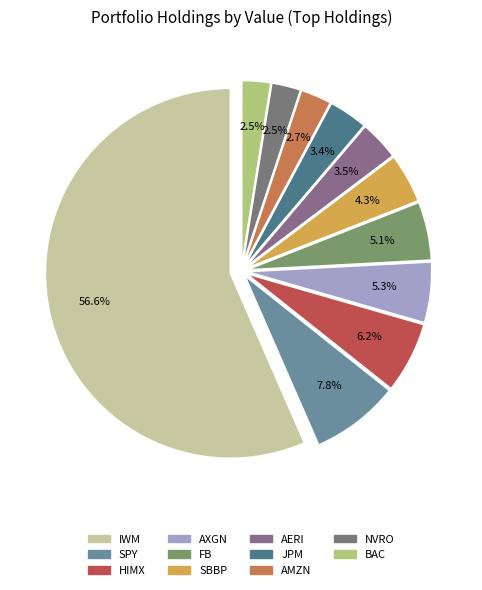

What is the smallest slice in the pie chart?

BAC